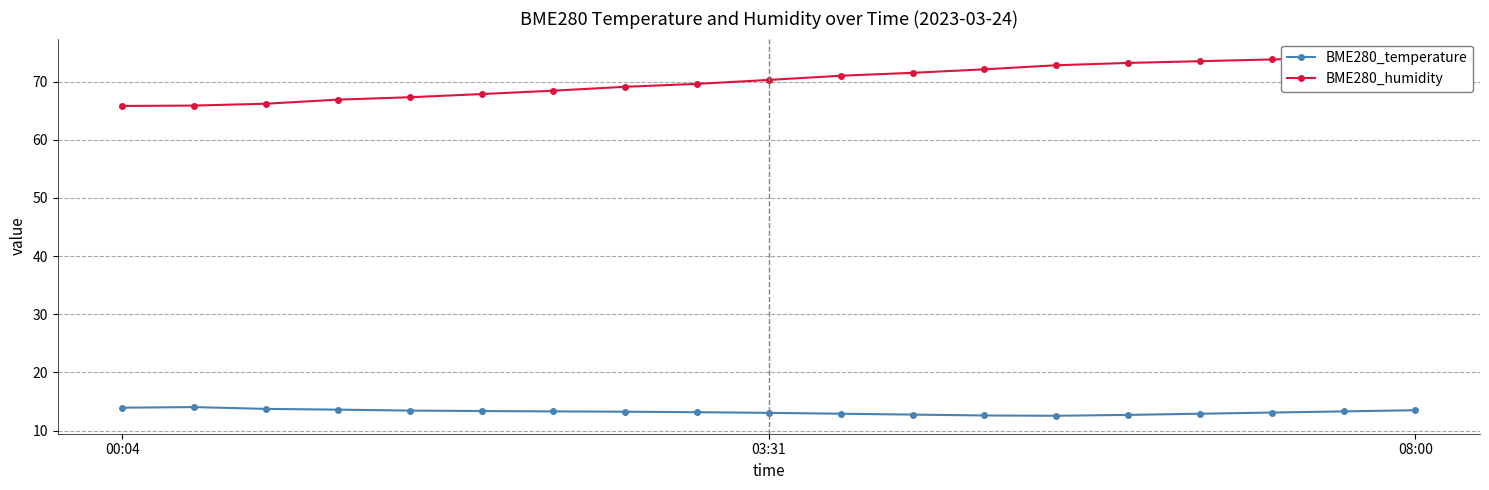

True or false: BME280_temperature and BME280_humidity intersect in this chart.

False